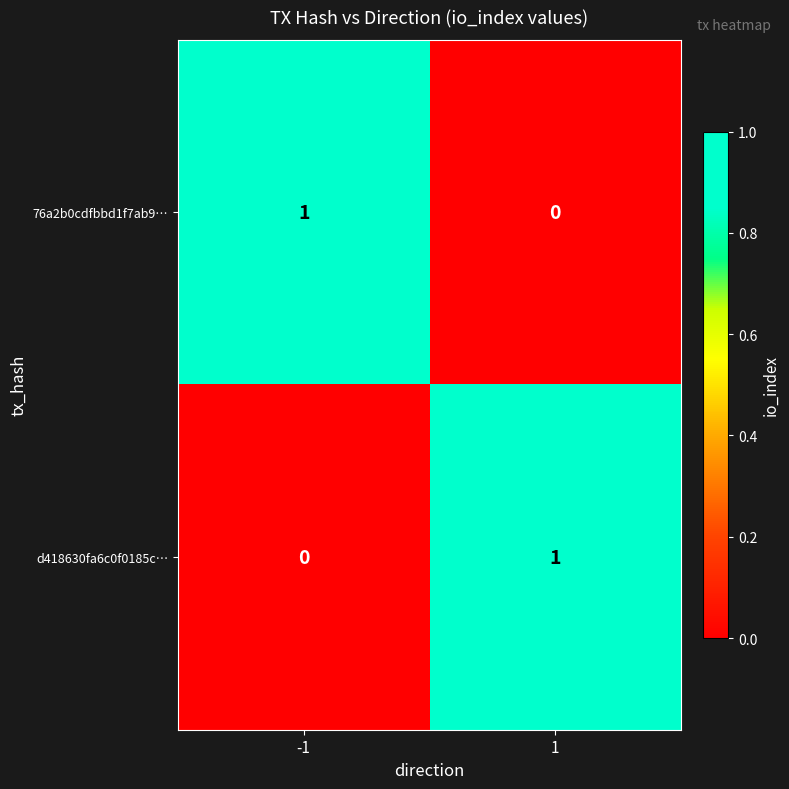

Reading left to right, list all the values displayed in this chart.

76a2b0cdfbbd1f7ab9…: -1=1	1=0
d418630fa6c0f0185c…: -1=0	1=1